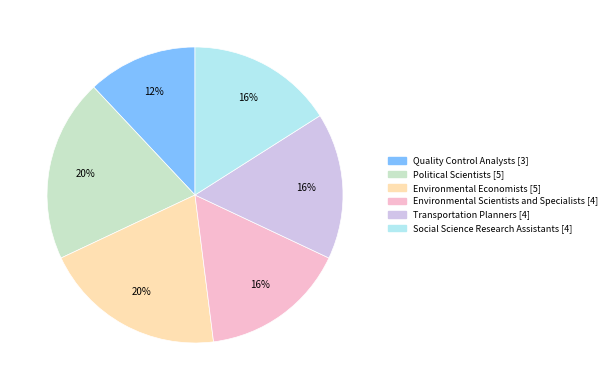

Which category has the smallest portion of the pie?

Quality Control Analysts